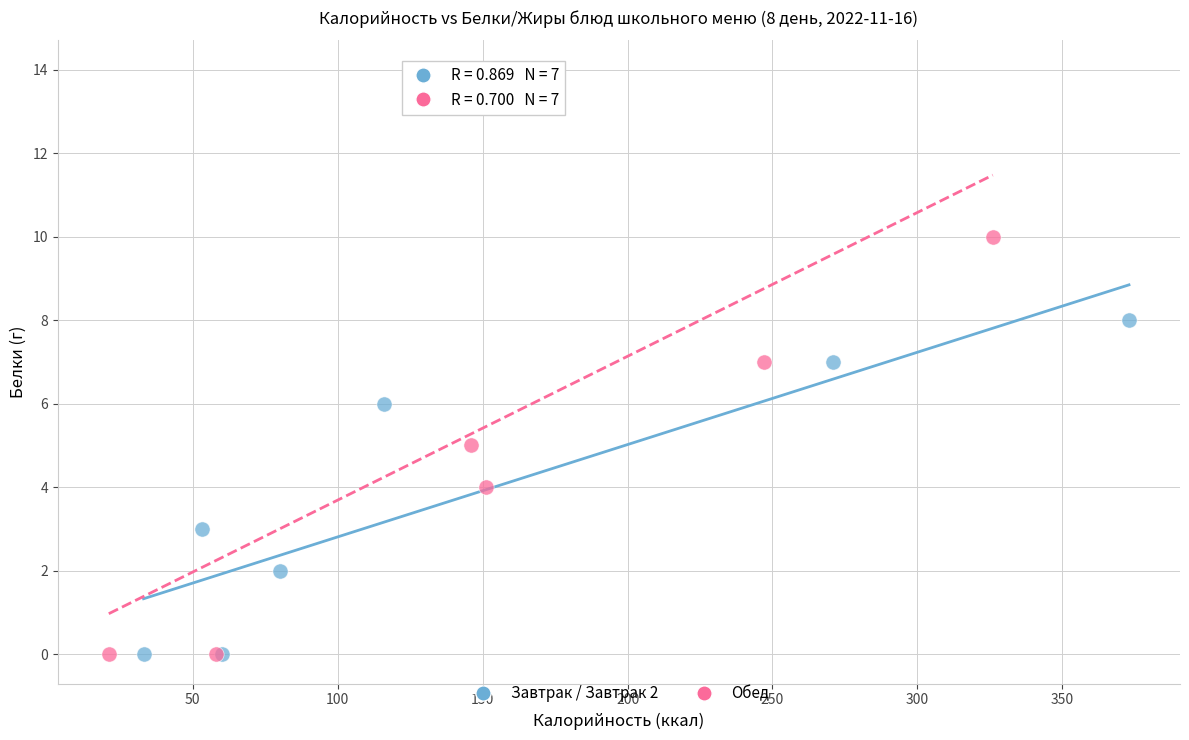

Which series contains the highest Y value?

Обед